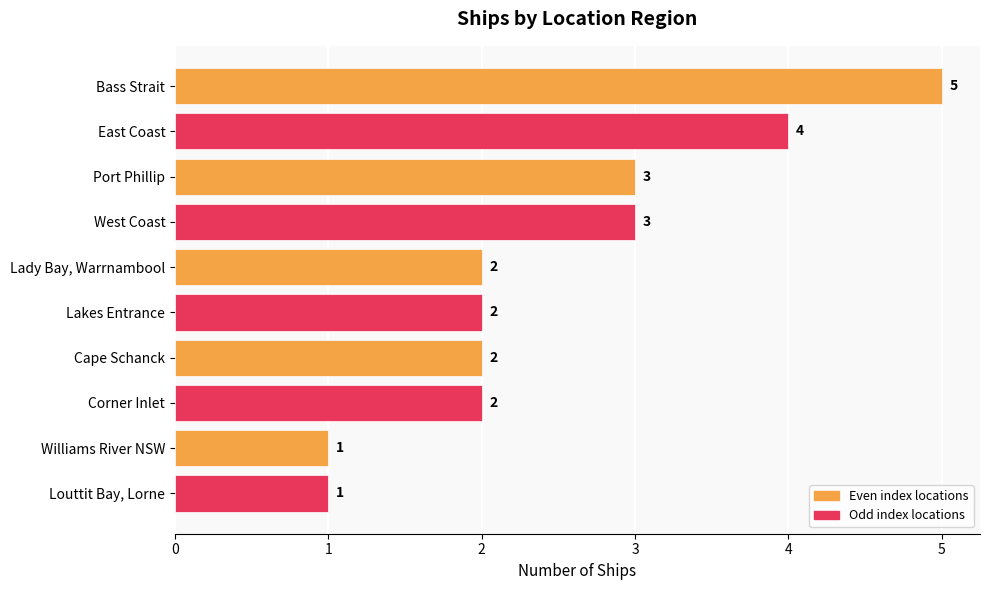

What is the sum of all values?

25